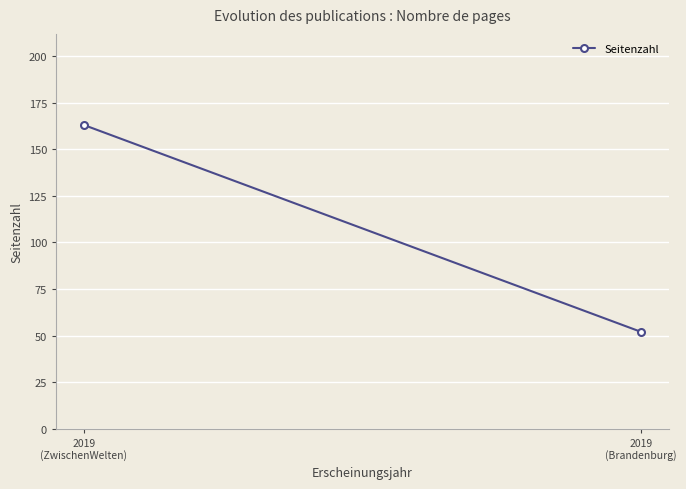

Reading right to left, list all the values displayed in this chart.

52	163